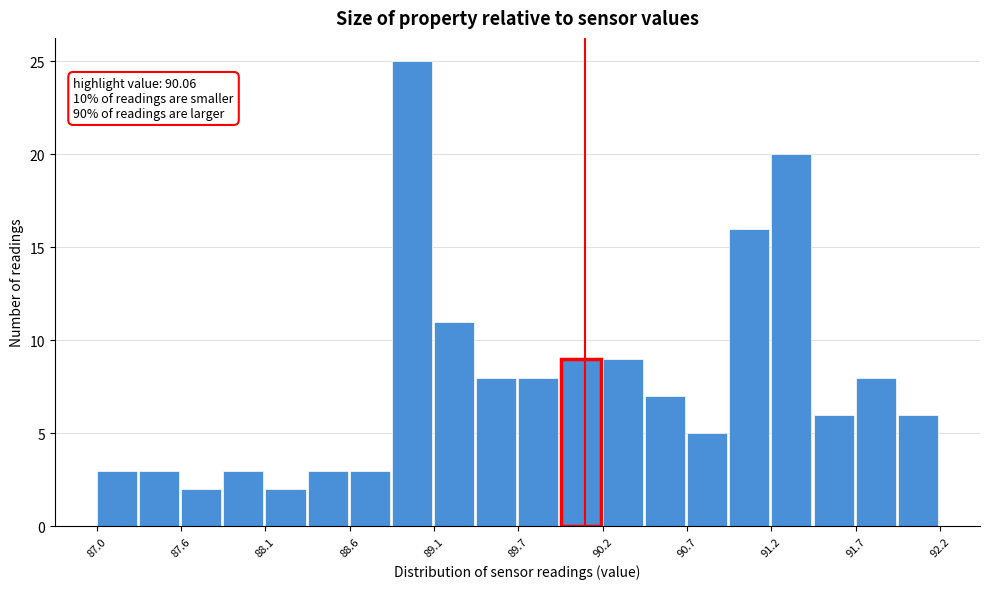

Around what value on the x-axis is the tallest bar? Give the approximate position of its centre, as read against the axis.

89.0